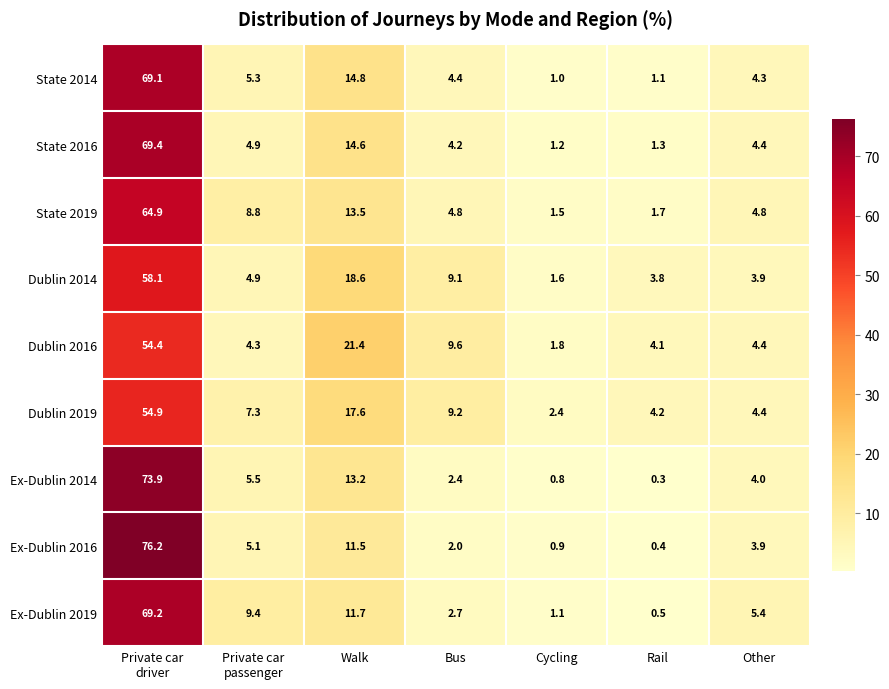

What is the sum of the Ex-Dublin 2016 values at Cycling and Walk?

12.4